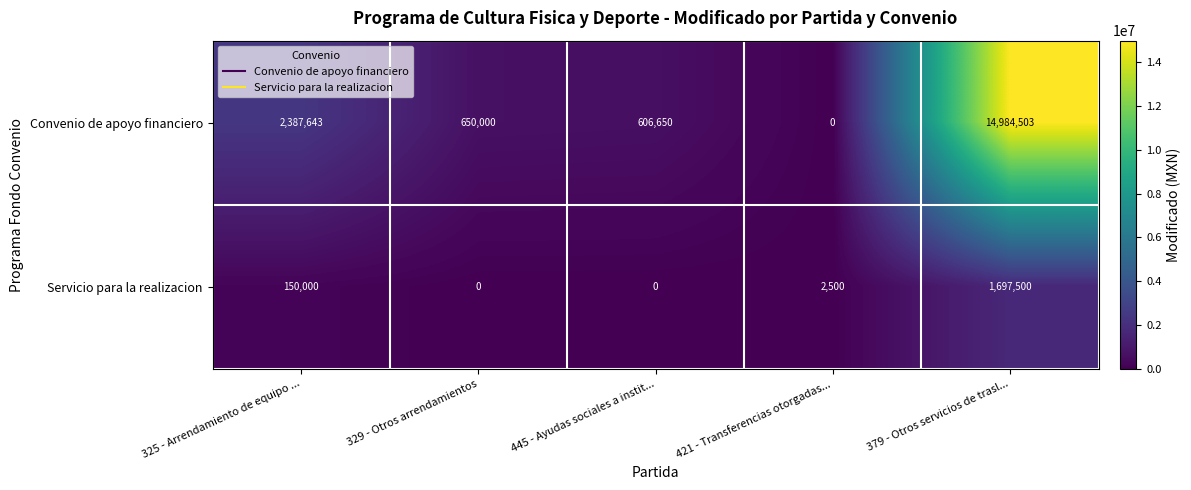

What is the difference between the maximum and second lowest values in the Convenio de apoyo financiero series?

14377853